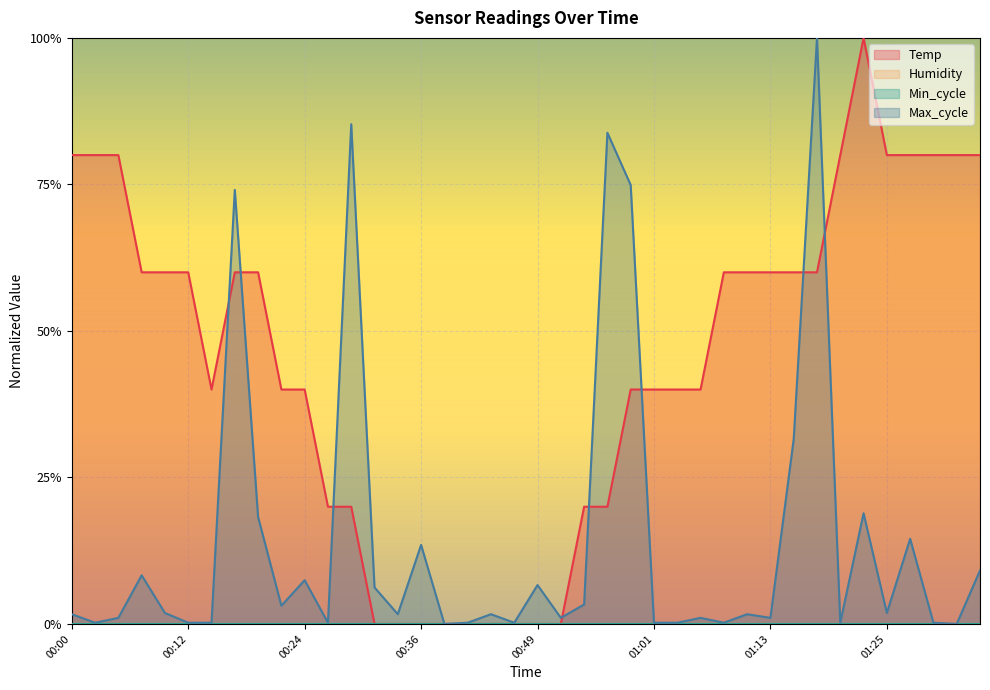

At 01:28, list the series in order from largest to smallest.

Temp, Max_cycle